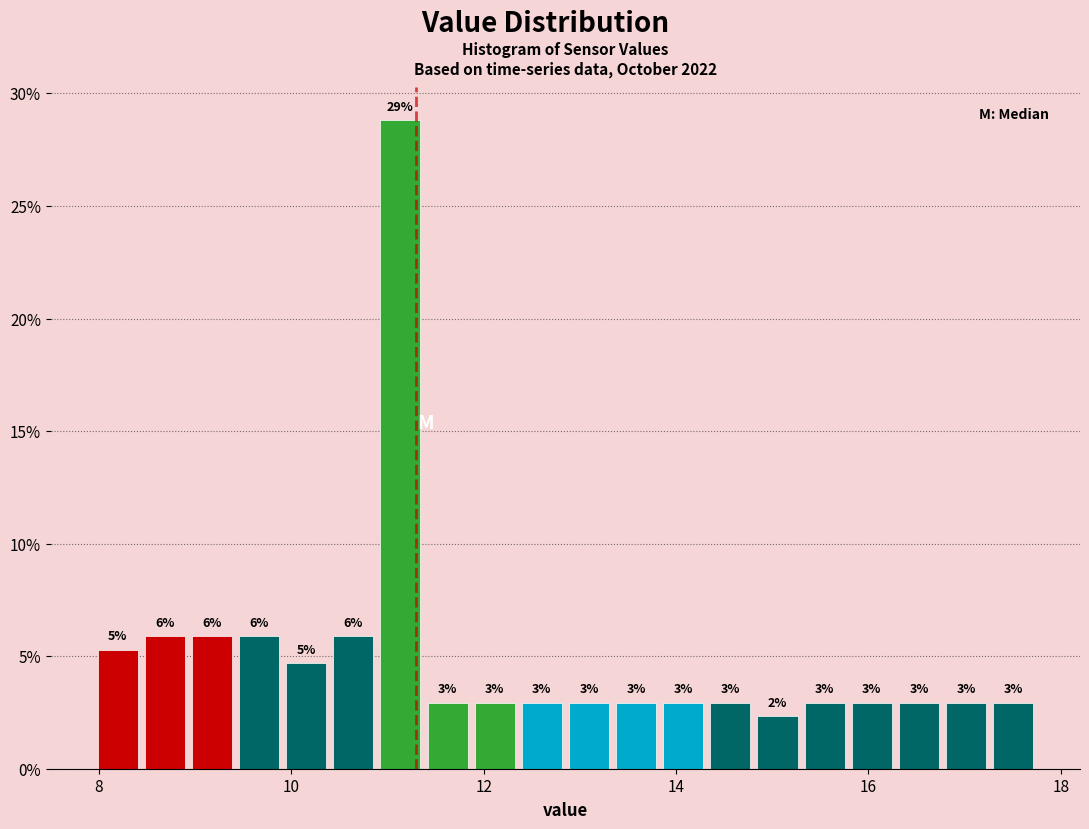

Around what value on the x-axis is the tallest bar? Give the approximate position of its centre, as read against the axis.

11.2